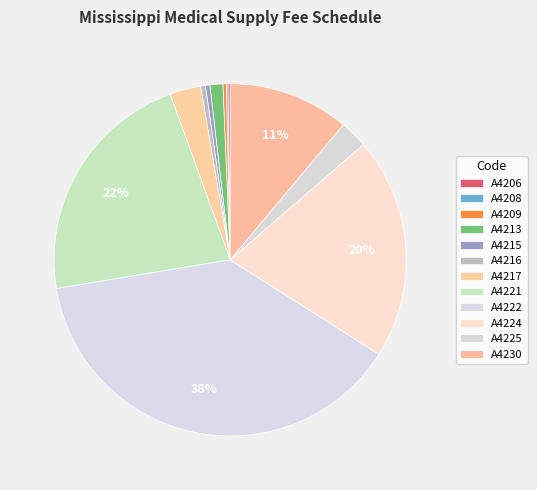

To the nearest percent, what is the difference between the largest and smallest slice percentages?

38%